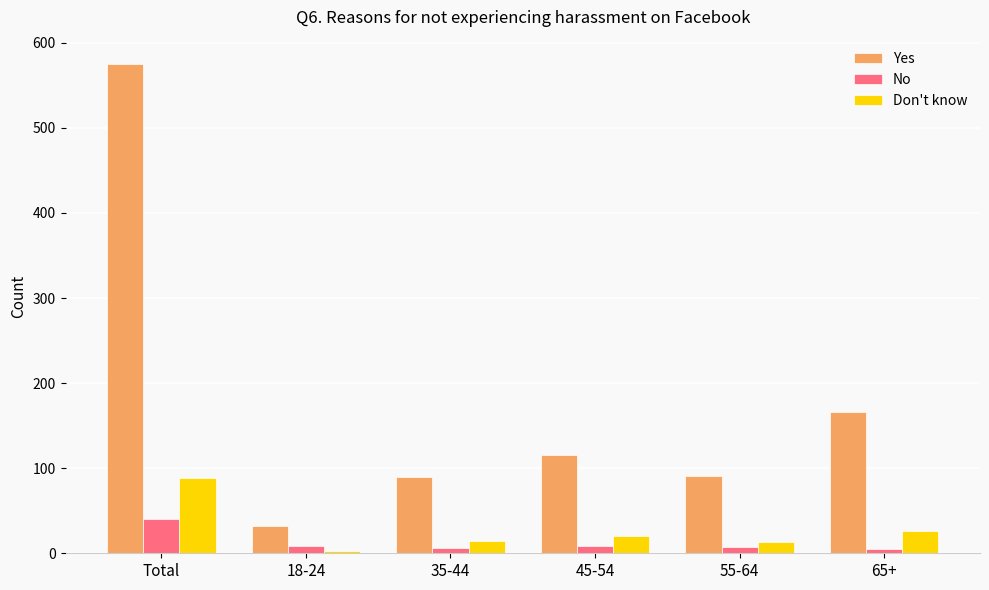

What is the difference between the second highest and second lowest values in the Yes series?

76